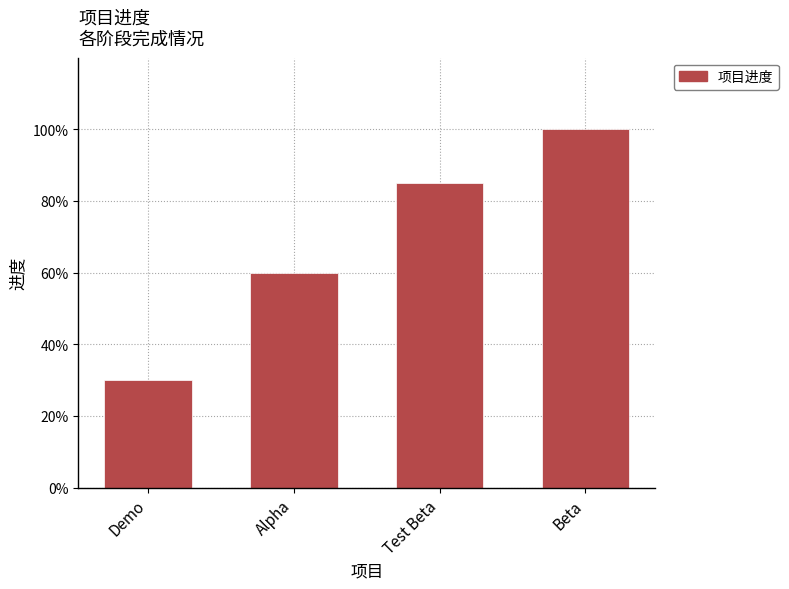

Are the bars horizontal?

No